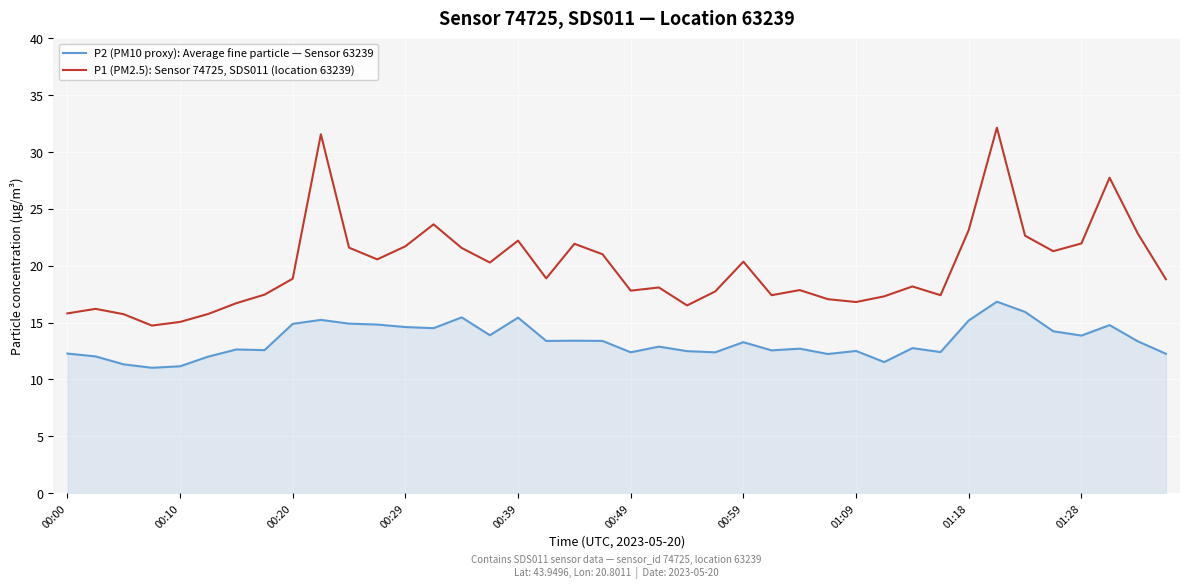

What is the lowest value of the P2 (PM10 proxy): Average fine particle — Sensor 63239 series?

11.0